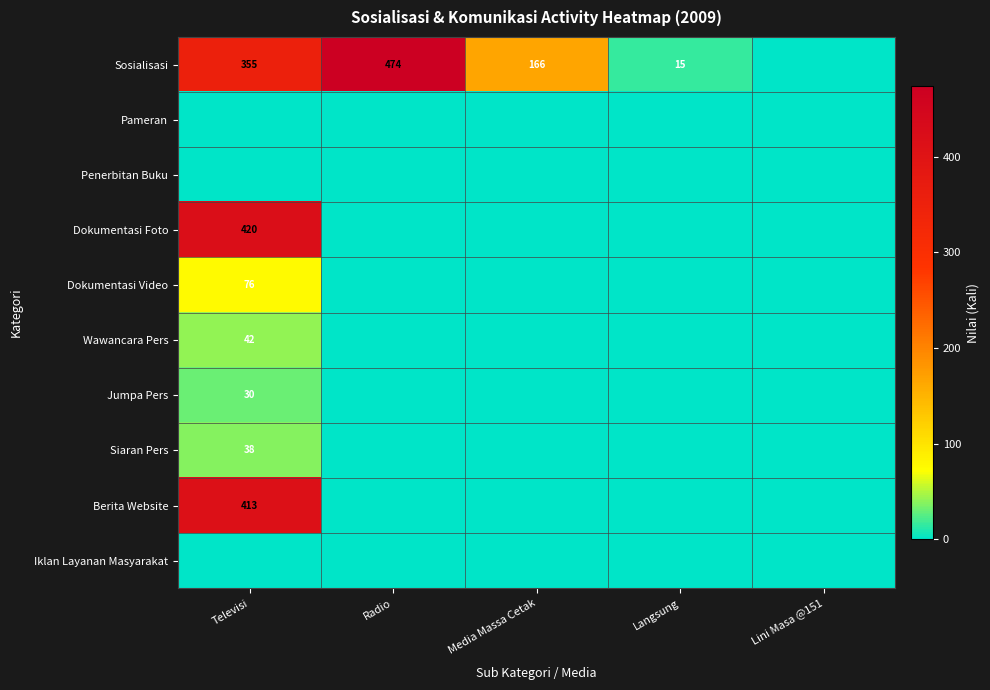

Is it true that Sosialisasi equals 166 at Media Massa Cetak?

True